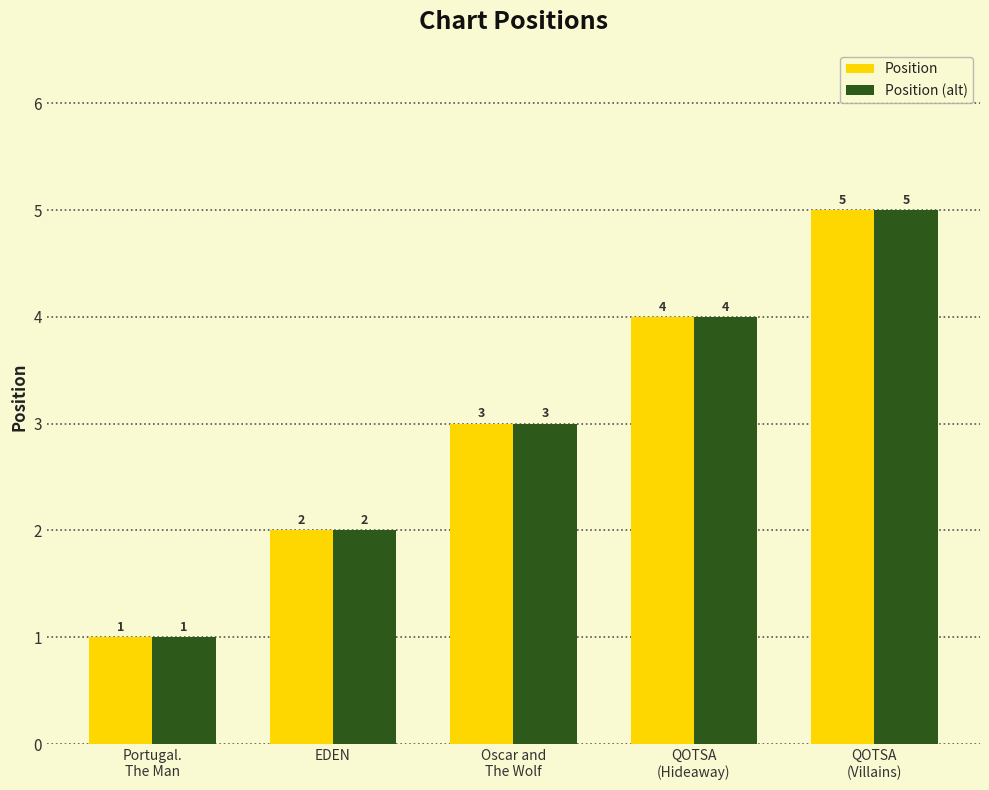

What is the maximum value shown in the chart?

5